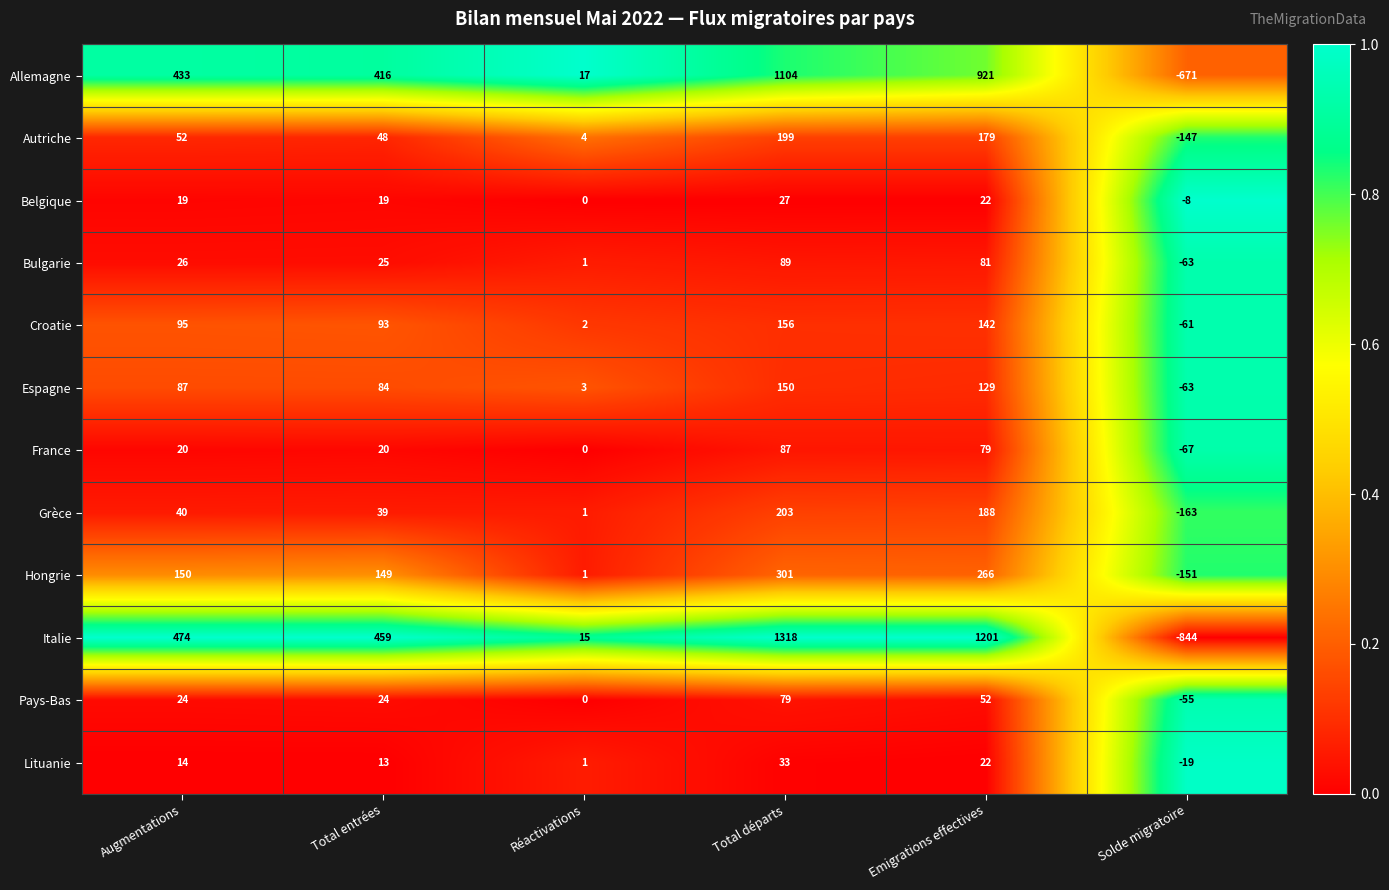

Count the Allemagne values in the range 17 to 921.

4